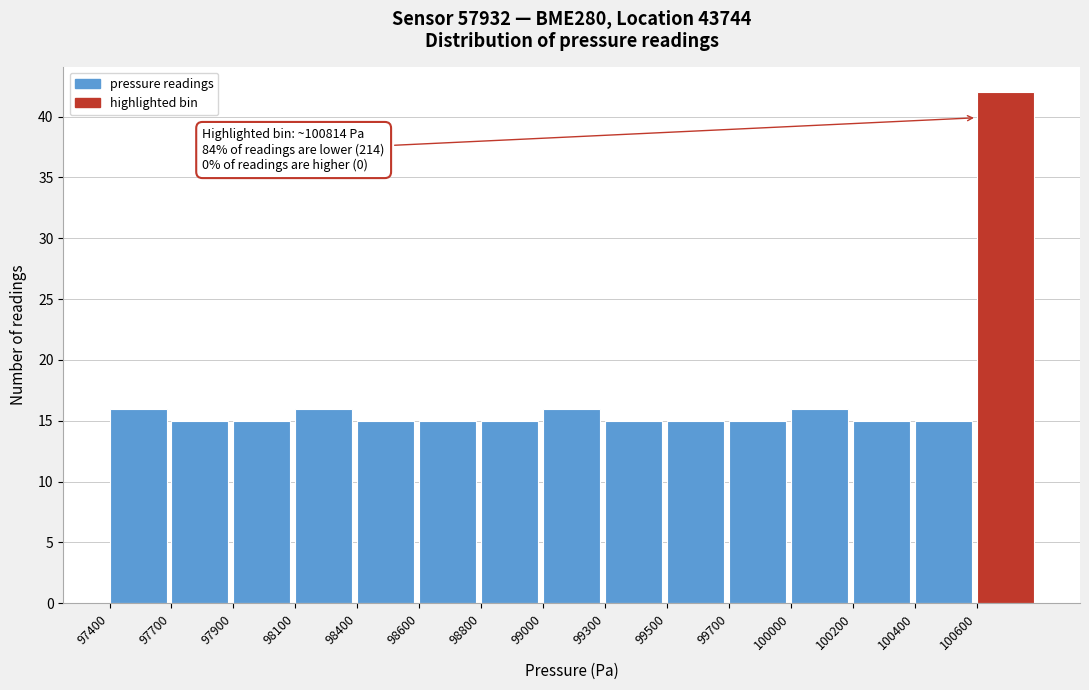

Reading left to right, transcribe all the data shown in this chart.

97400=16	97700=15	97900=15	98100=16	98400=15	98600=15	98800=15	99000=16	99300=15	99500=15	99700=15	100000=16	100200=15	100400=15	100600=42